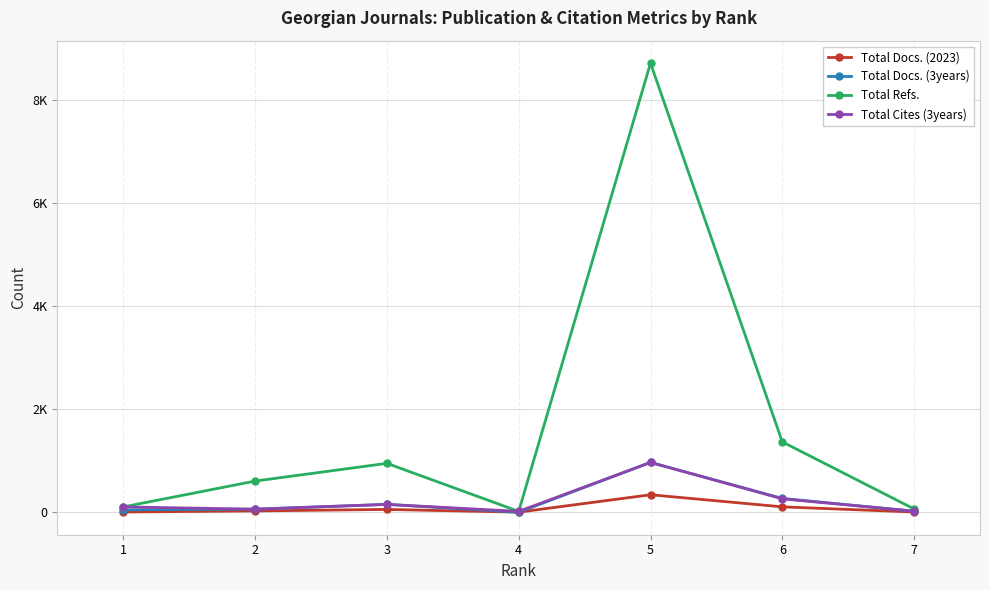

Reading left to right, extract all data points from this chart.

Total Docs. (2023): 5	26	55	2	340	105	5
Total Docs. (3years): 46	60	153	0	968	269	21
Total Refs.: 104	606	950	17	8723	1367	64
Total Cites (3years): 104	60	153	17	968	261	21